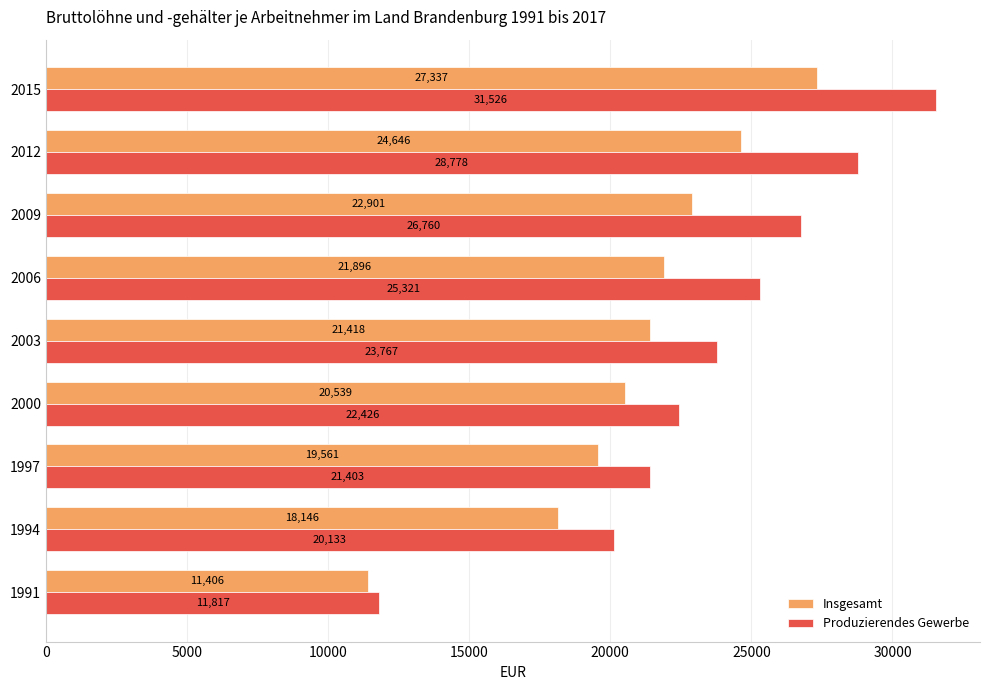

What is the average value of the Produzierendes Gewerbe series?

23548